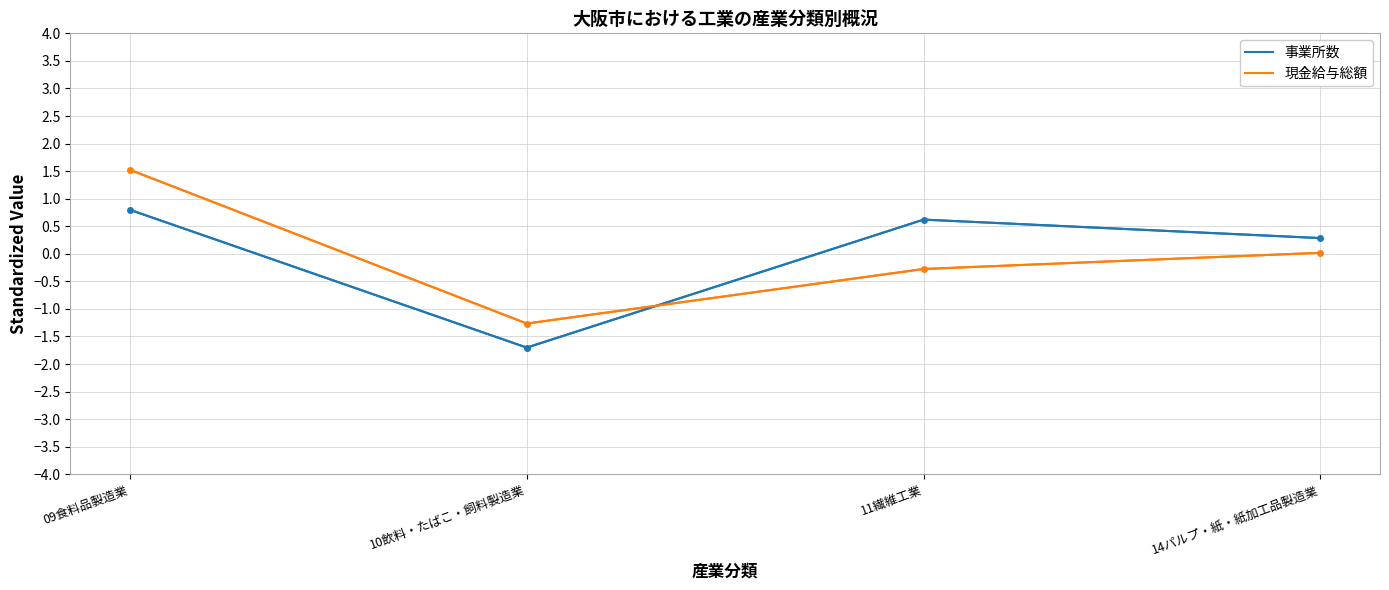

What is the difference between the maximum and minimum values in the 現金給与総額 series?

2.8